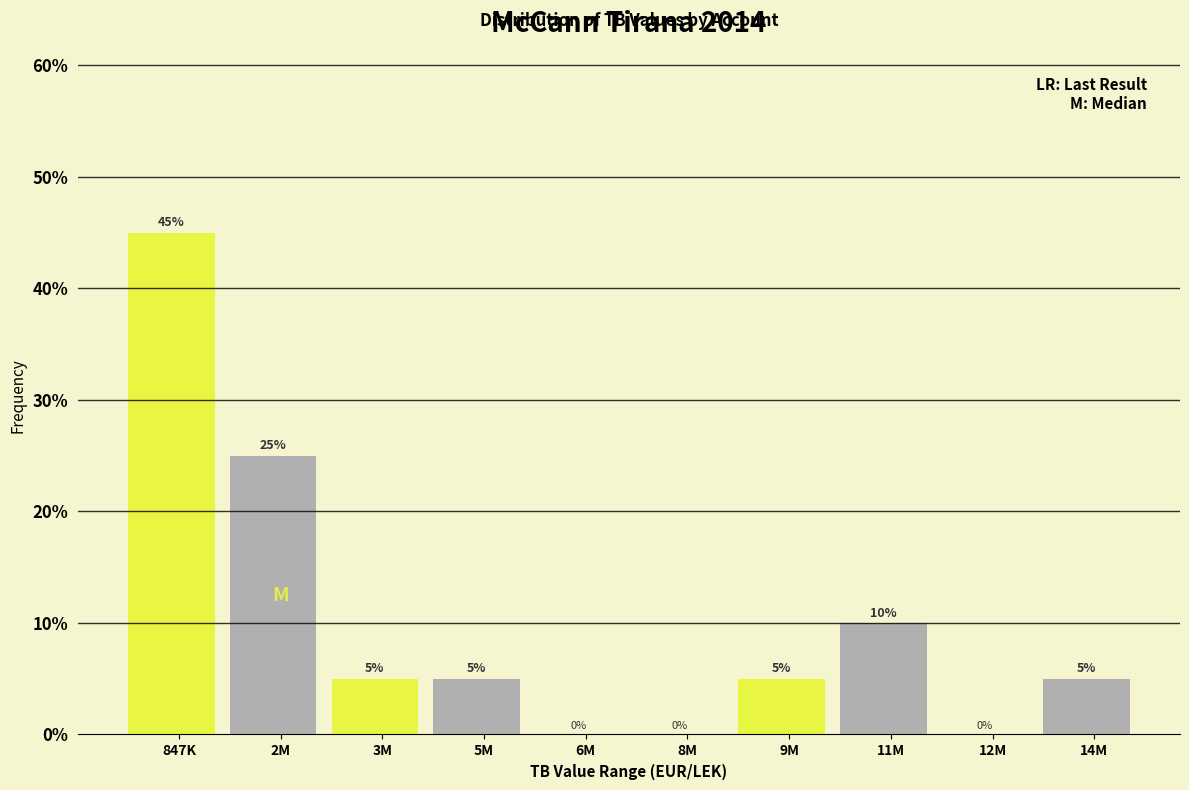

Reading right to left, list all the values displayed in this chart.

14M=5	12M=0	11M=10	9M=5	8M=0	6M=0	5M=5	3M=5	2M=25	847K=45